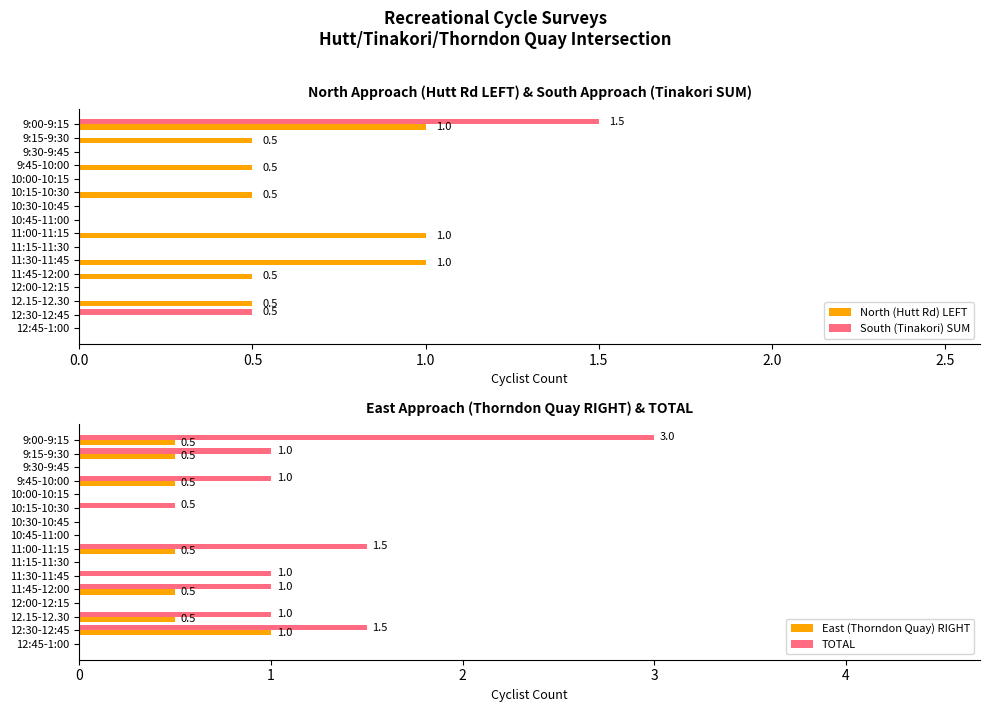

How many values in the North (Hutt Rd) LEFT series exceed 0?

8